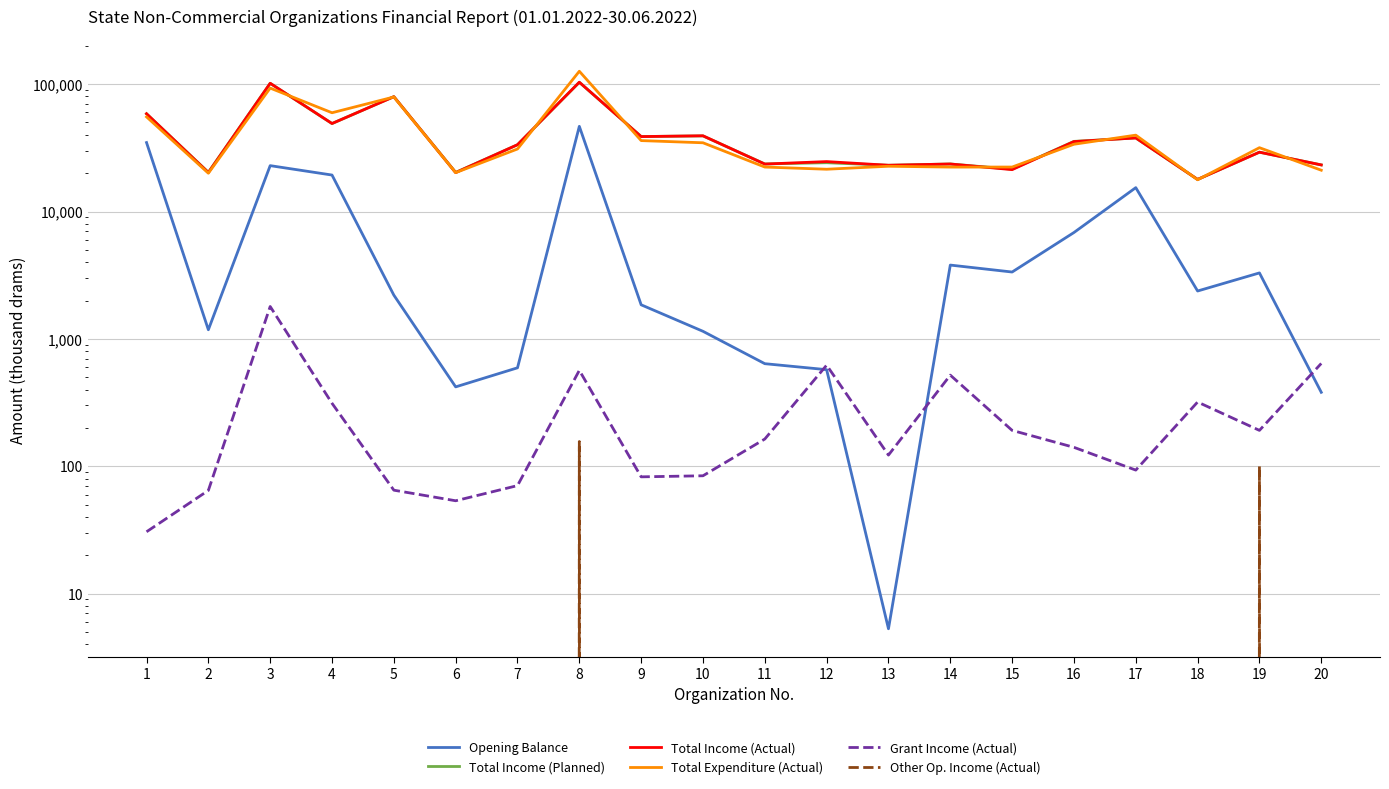

Which category has the highest value across all series?

8